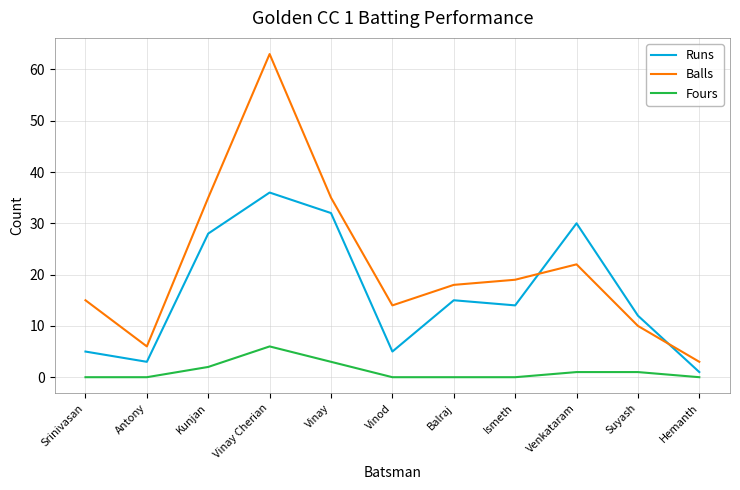

True or false: Balls has a value of 6 at Balraj.

False